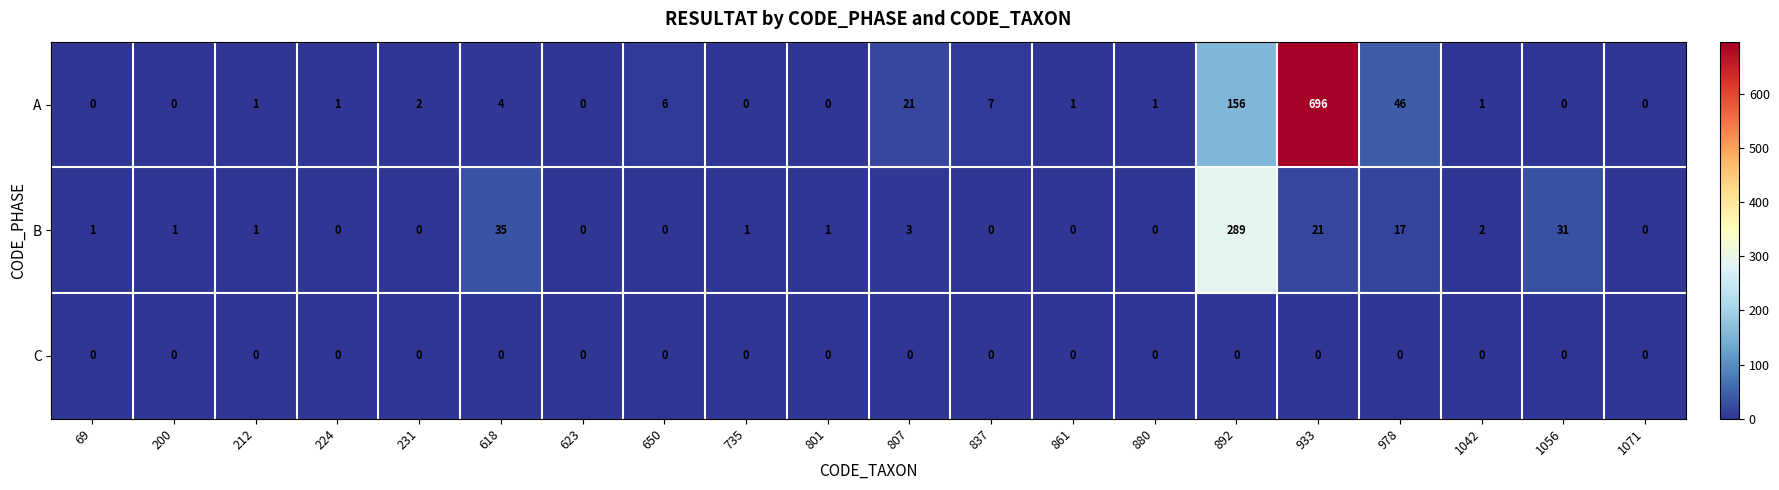

At which category is the sum across all series the highest?

933